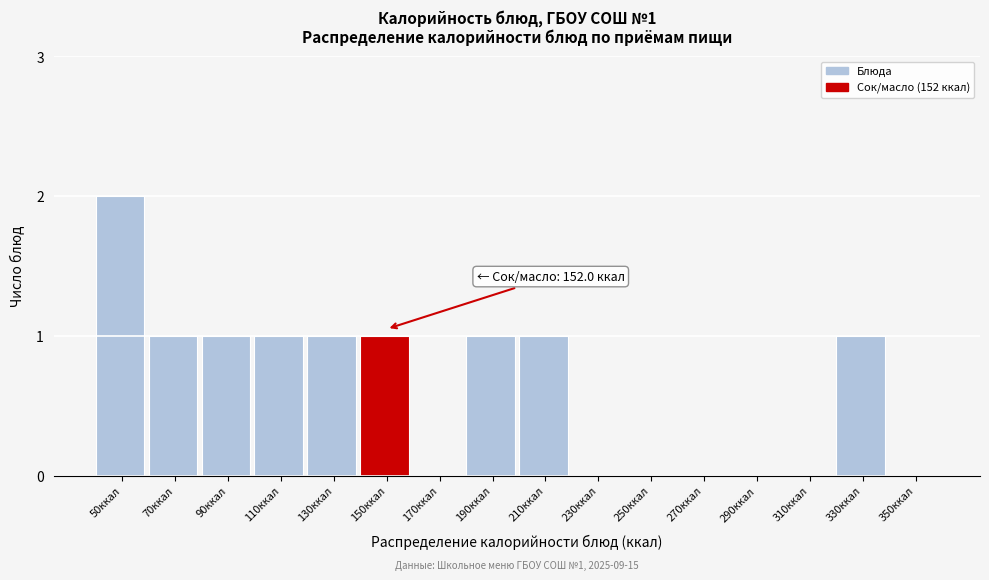

Reading left to right, list all the values displayed in this chart.

50ккал=2	70ккал=1	90ккал=1	110ккал=1	130ккал=1	150ккал=1	170ккал=0	190ккал=1	210ккал=1	230ккал=0	250ккал=0	270ккал=0	290ккал=0	310ккал=0	330ккал=1	350ккал=0